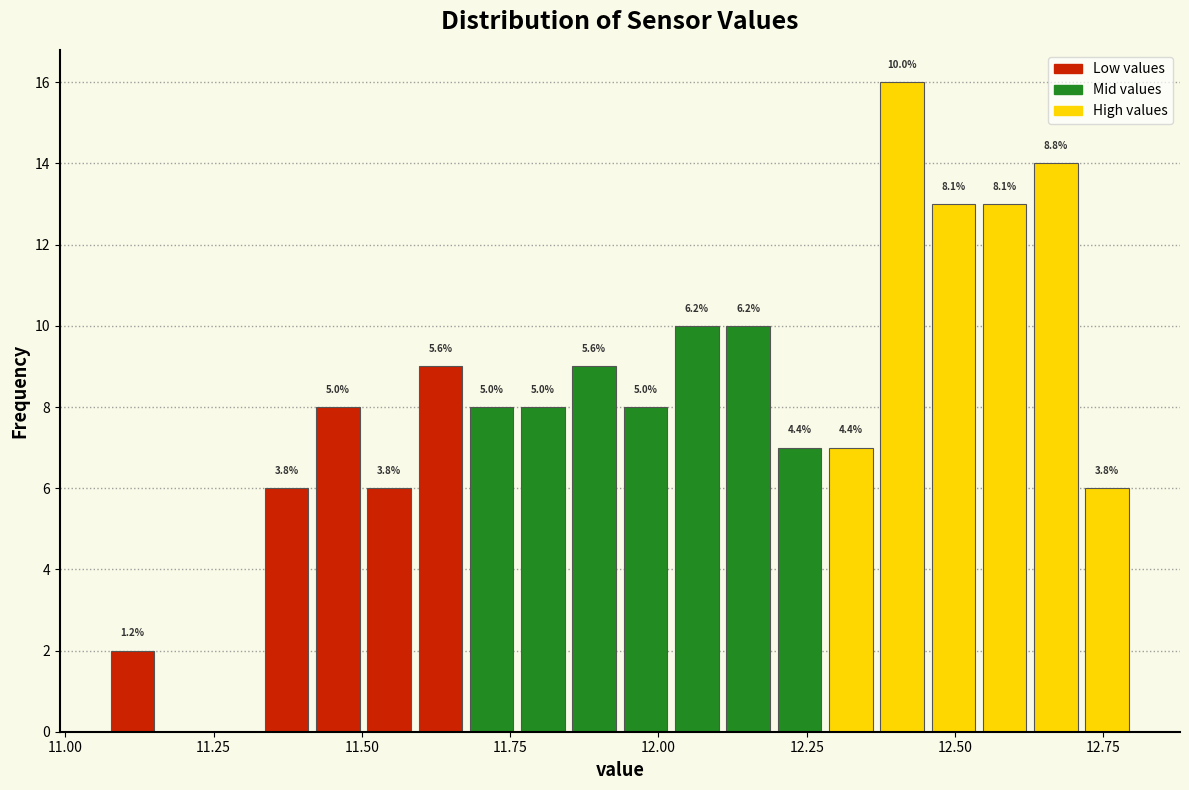

Read against the x-axis, roughly where is the centre of the tallest bar?

12.40